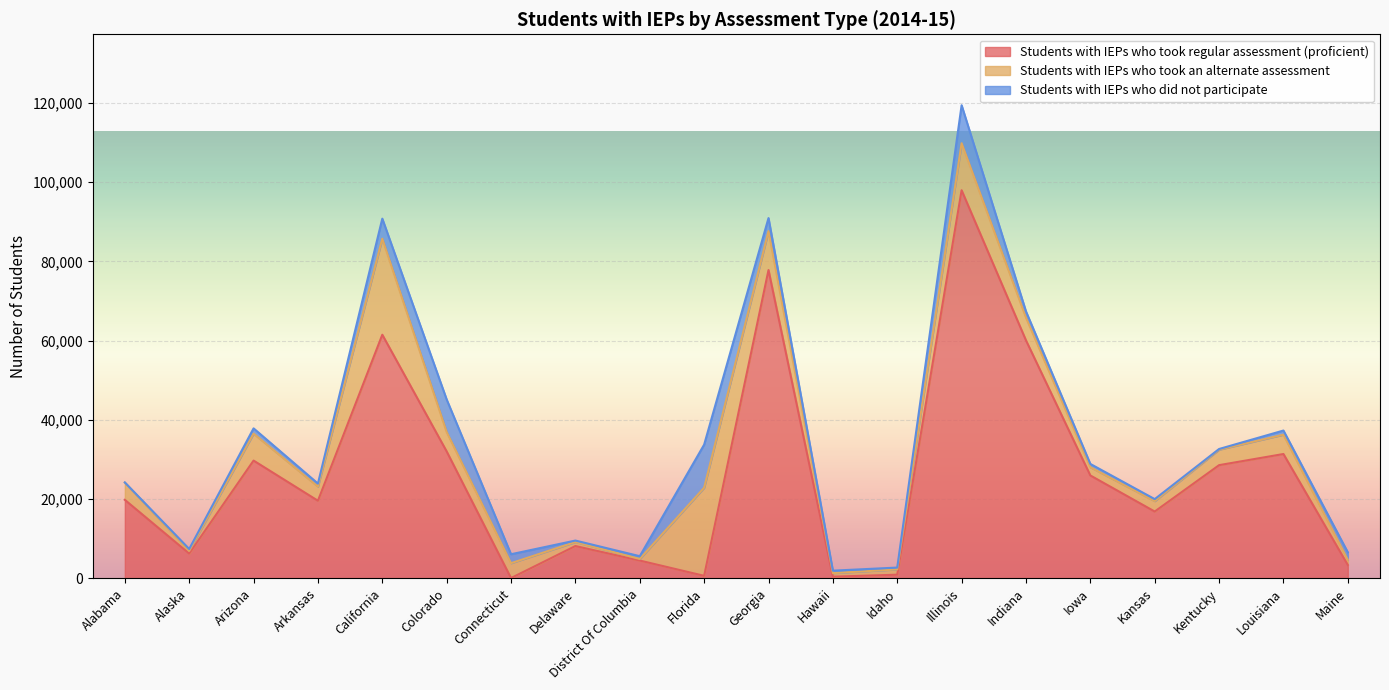

Which has a higher value, Florida or Louisiana?

Louisiana